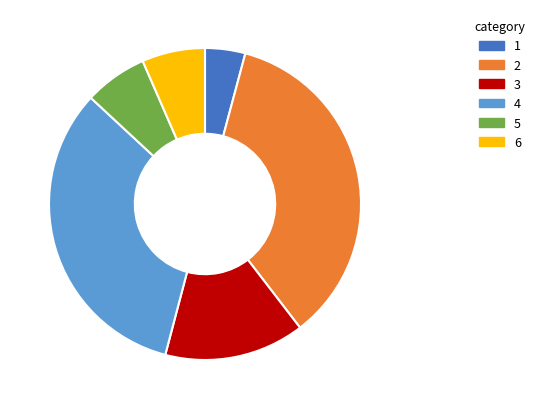

Does any single category account for the majority?

No